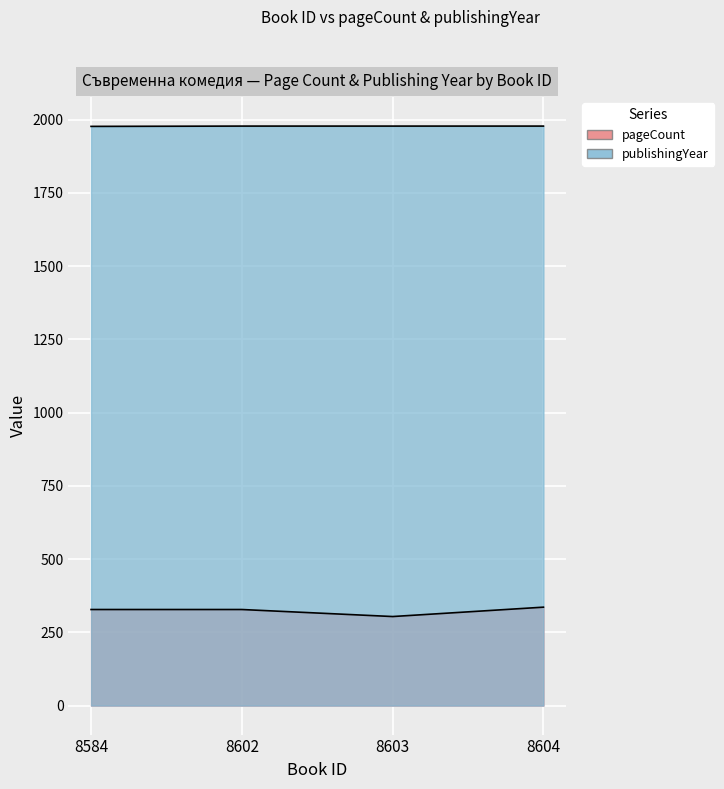

At which label does pageCount first exceed 328?

8604